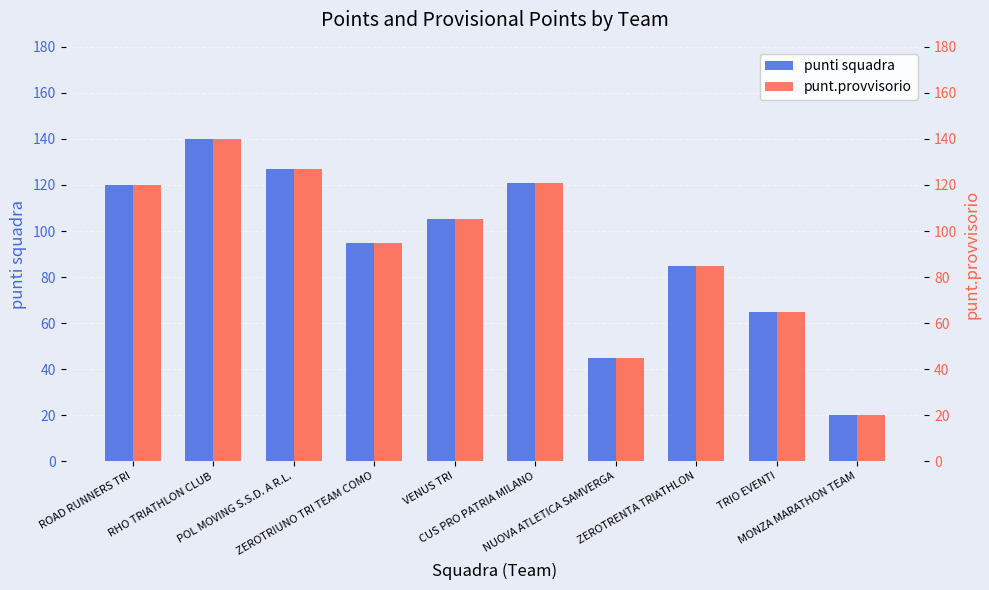

Reading left to right, extract all data points from this chart.

punti squadra: 120	140	127	95	105	121	45	85	65	20
punt.provvisorio: 120	140	127	95	105	121	45	85	65	20